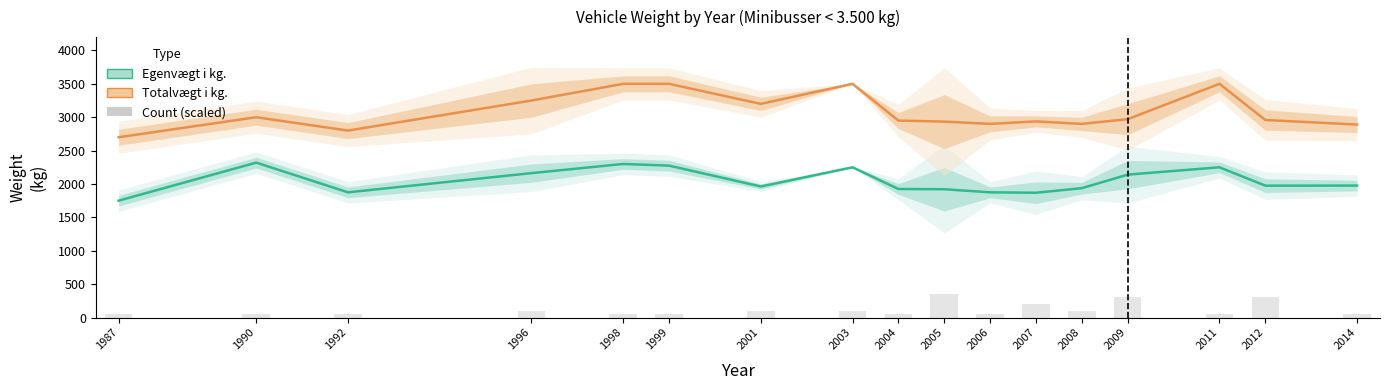

Is the value of Totalvægt i kg. at 2005 greater than the value of Egenvægt i kg. at 1996?

Yes